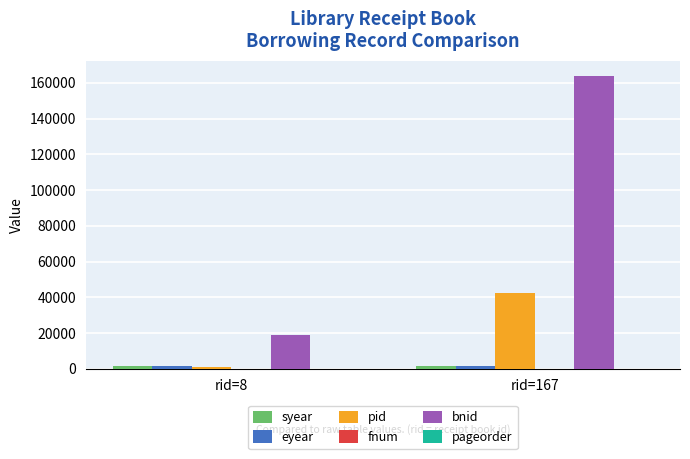

What is the maximum value for bnid?

164031